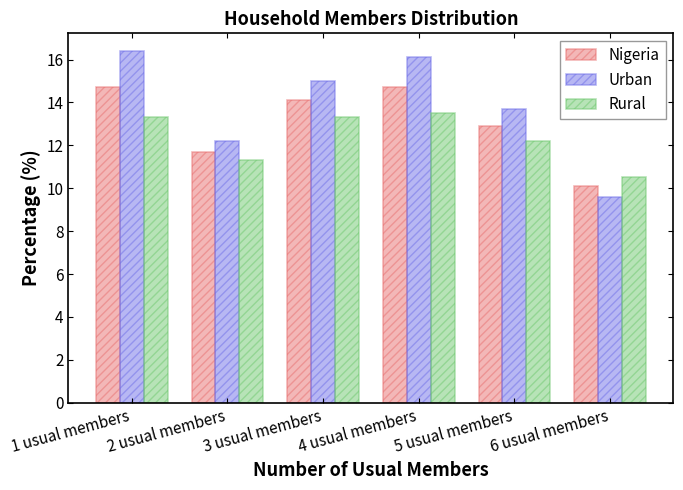

At which category does the chart reach its minimum across all series?

6 usual members